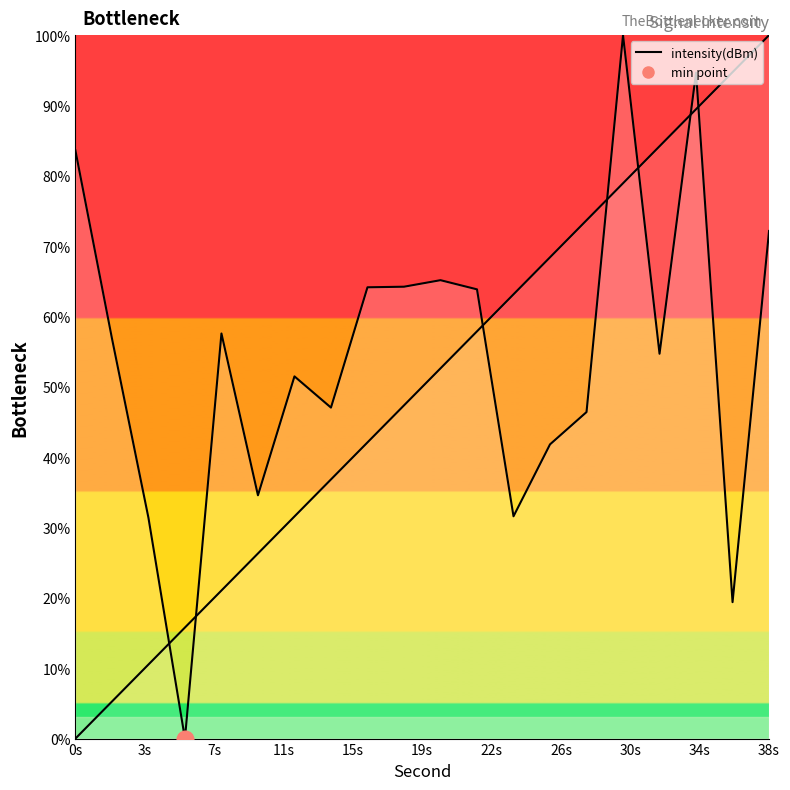

What is the sum of all values?

1080.8